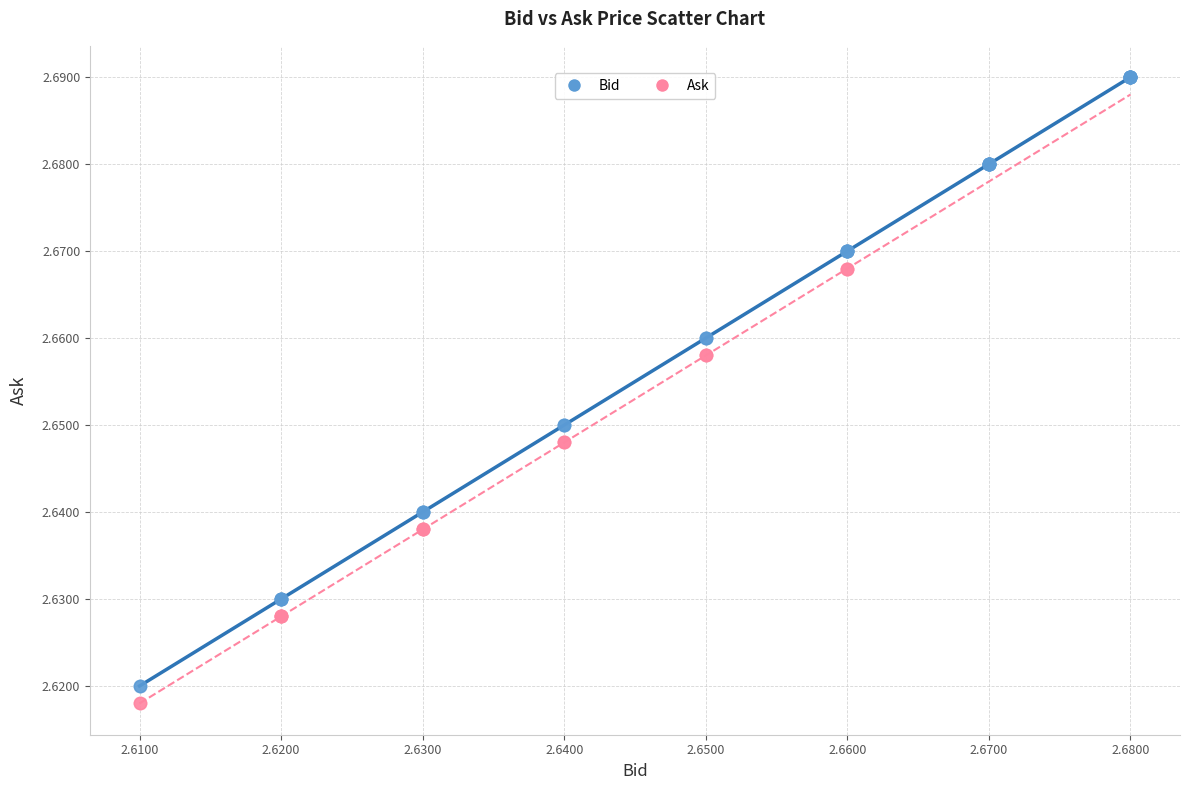

Which series contains the highest Y value?

Bid